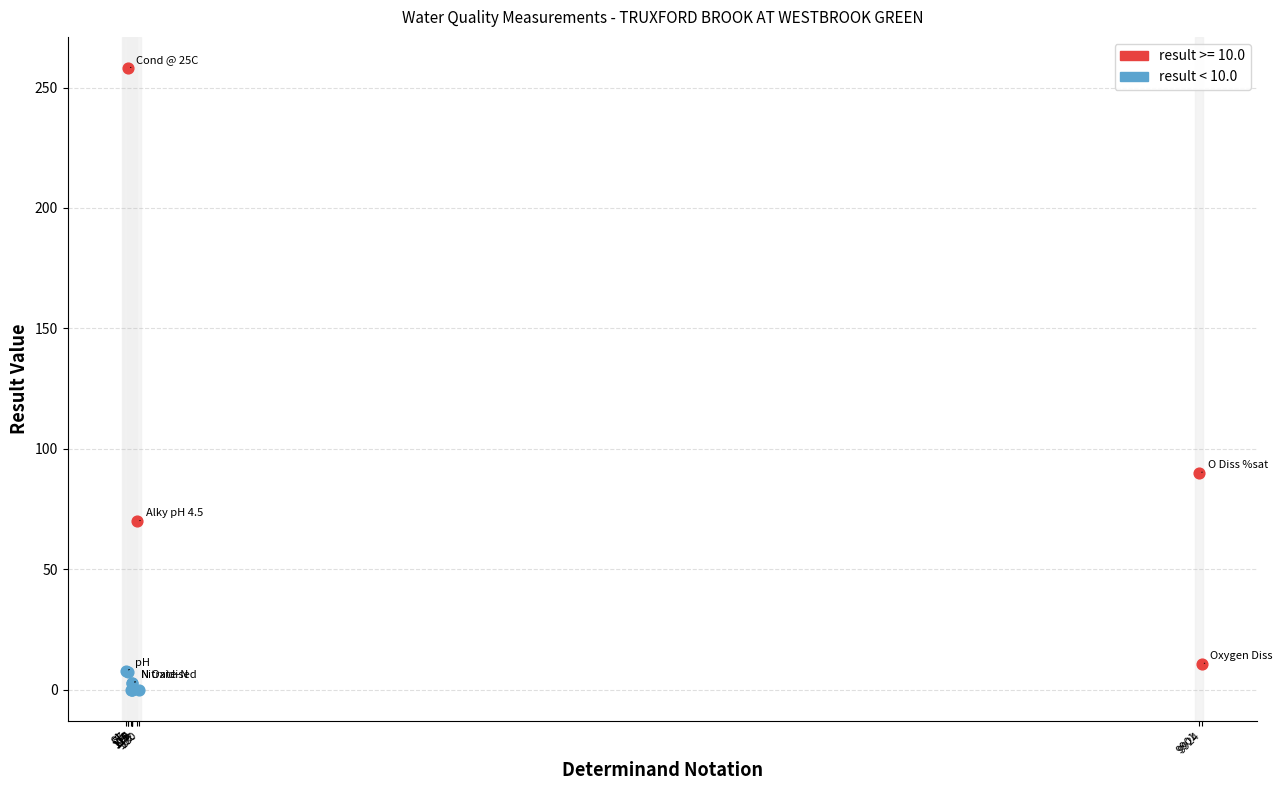

Which series has the largest Y range (max minus min)?

result >= 10.0